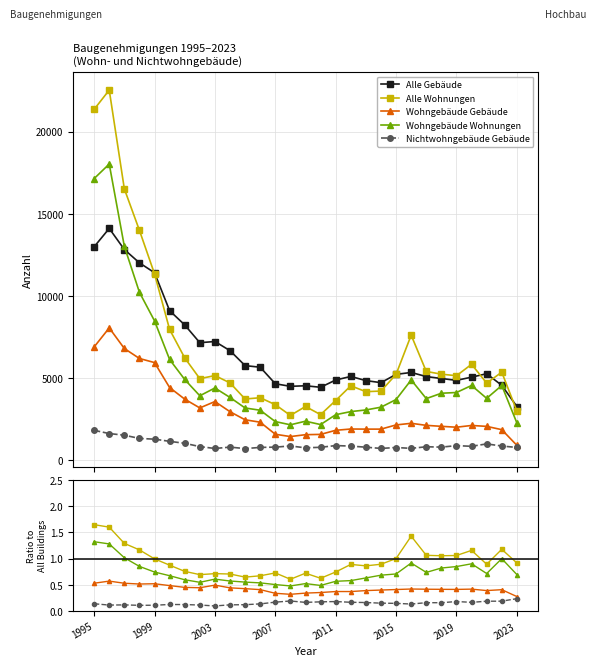

True or false: Alle Wohnungen has more than 1 points higher than both neighbors.

True